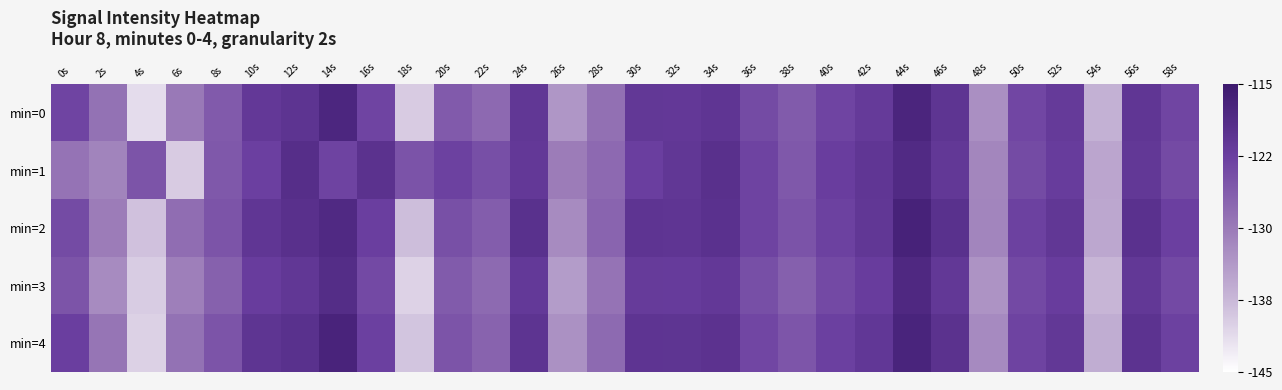

What is the difference between the highest and lowest values at 14s?

6.0